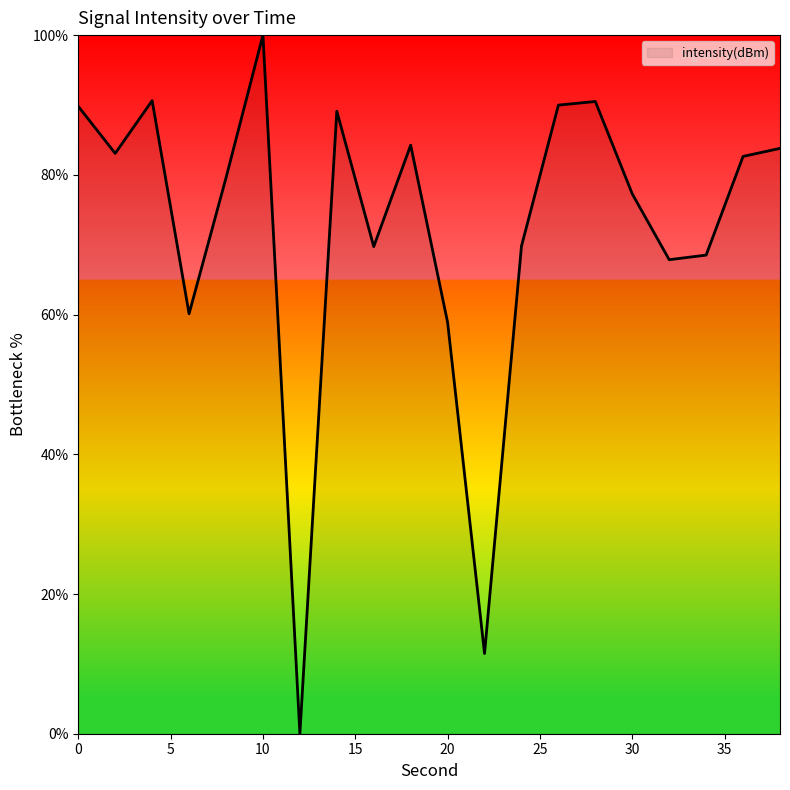

What is the difference between the maximum and minimum values?

100.0